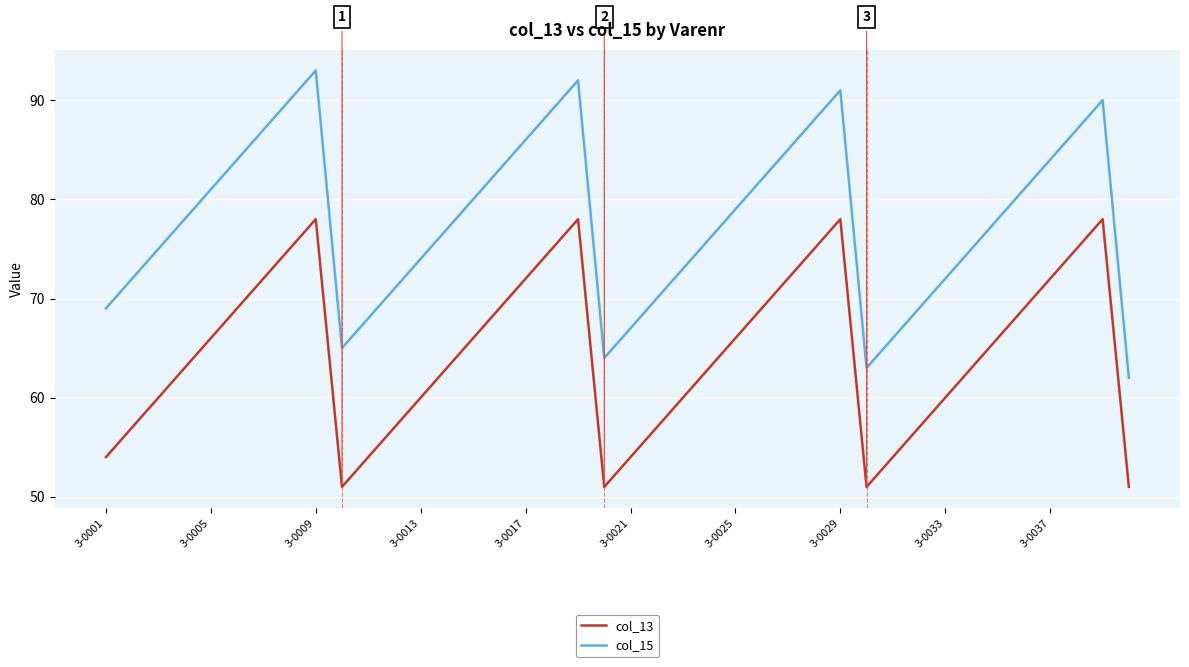

Which series has the widest spread of values?

col_15